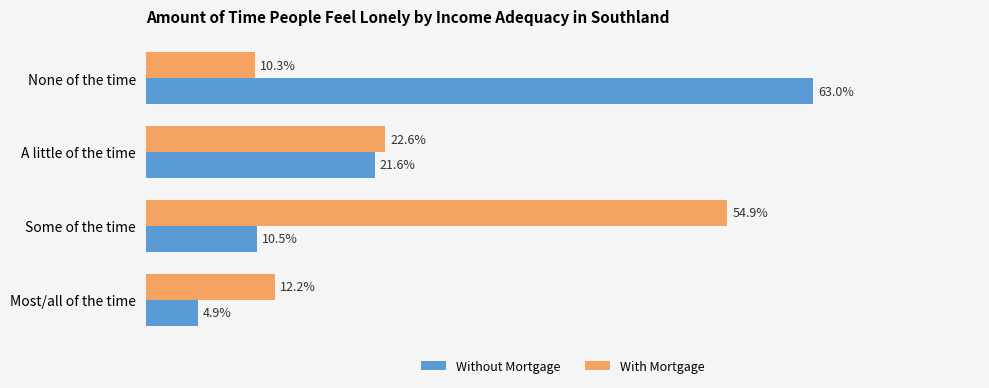

What are all the series names shown in the legend?

Without Mortgage, With Mortgage